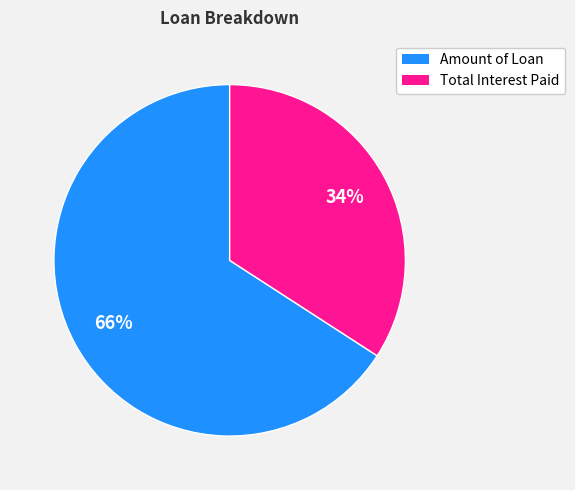

What is the ratio of the value at Amount of Loan to the value at Total Interest Paid?

1.9